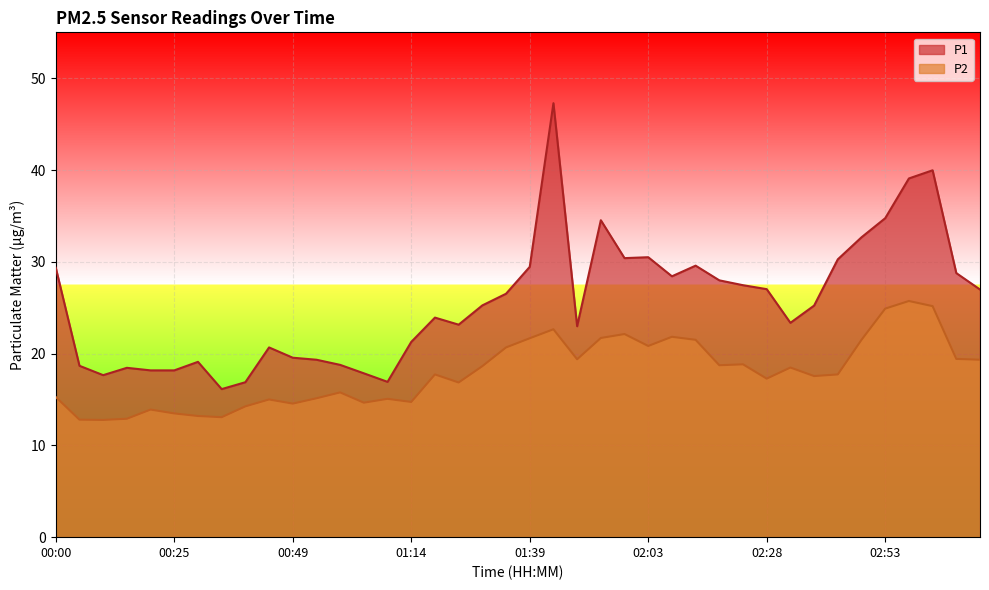

What is the spread (max minus min) of values at 01:14?

6.5